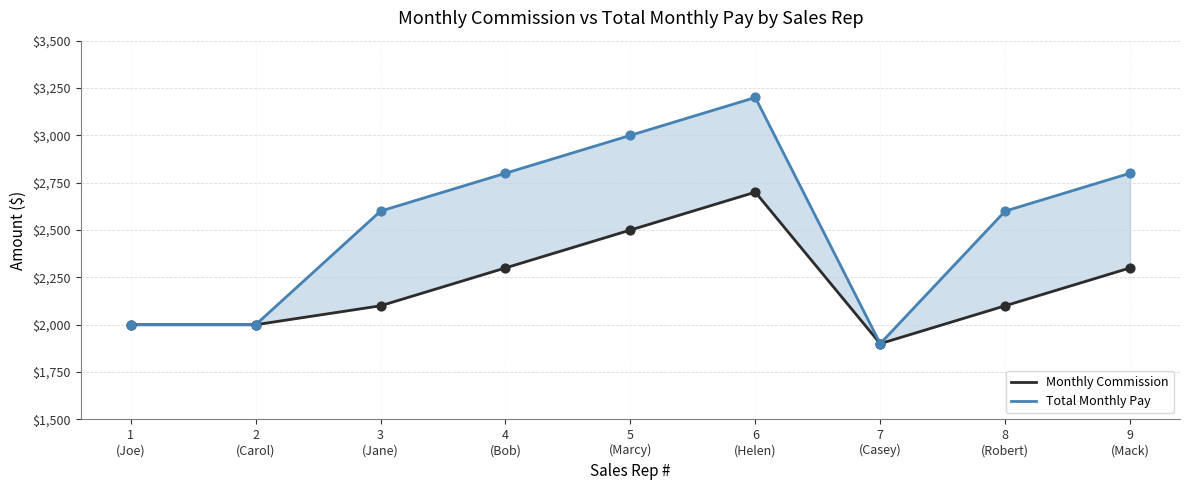

Which series contains the lowest Y value?

Monthly Commission